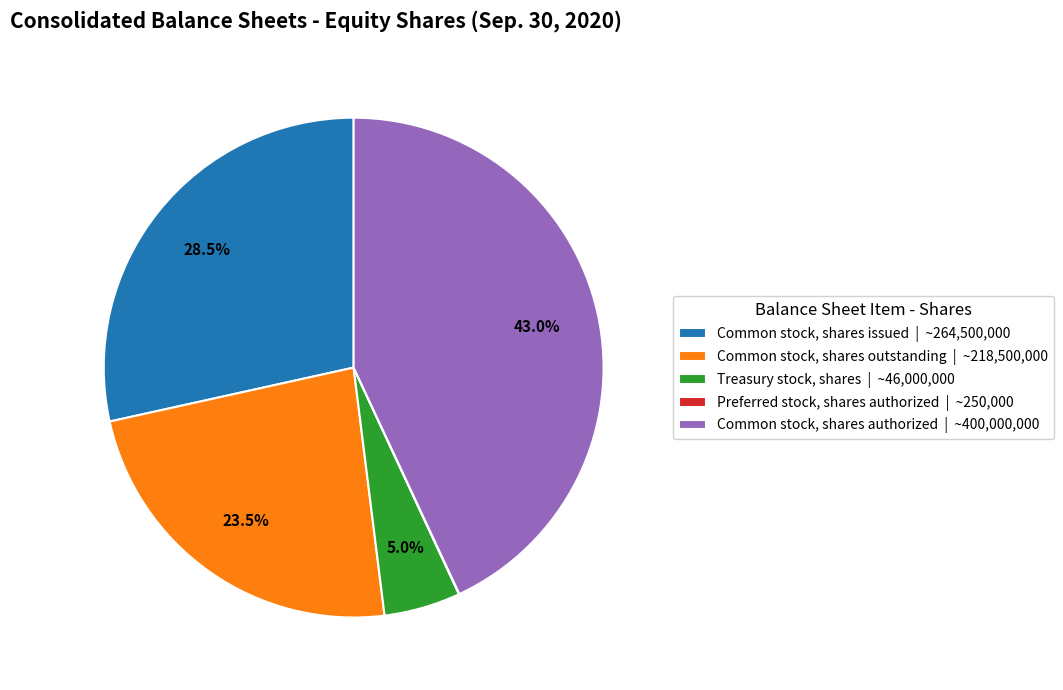

Which has a higher value, Common stock, shares issued | ~264,500,000 or Common stock, shares outstanding | ~218,500,000?

Common stock, shares issued | ~264,500,000